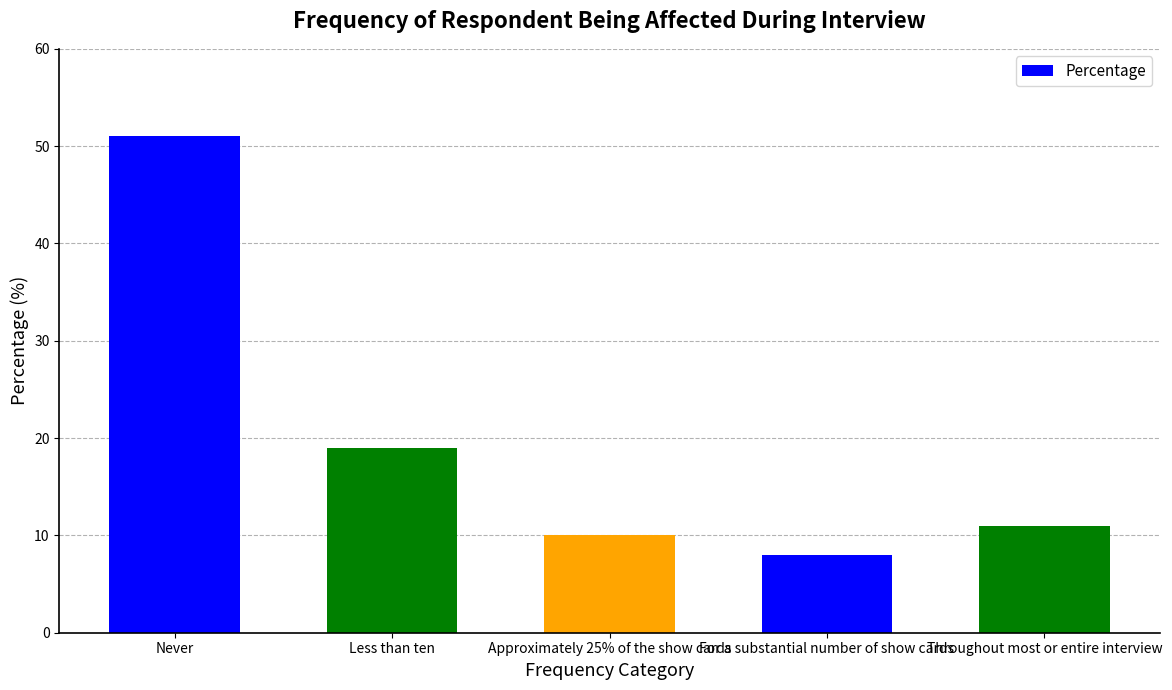

What is the average value?

20